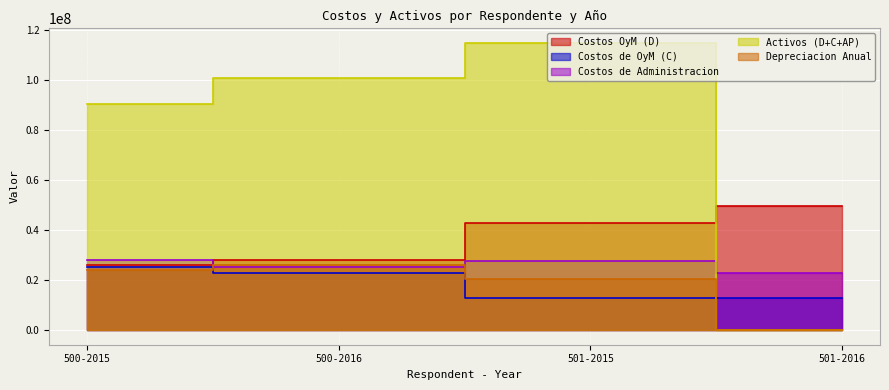

Which series ends up on top after the final intersection of Activos (D+C+AP) and Costos de OyM (C)?

Costos de OyM (C)